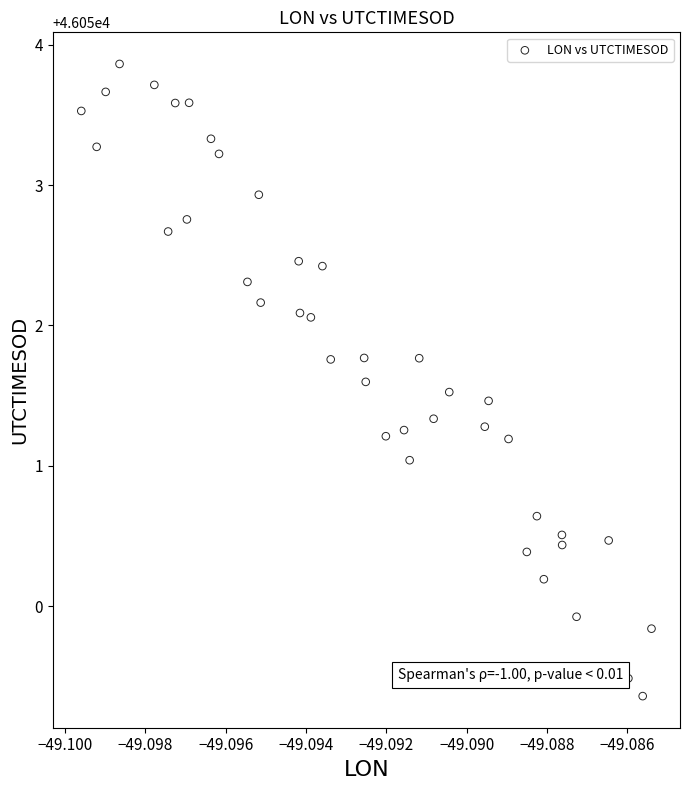

What is the range of Y values (max minus min)?

4.5